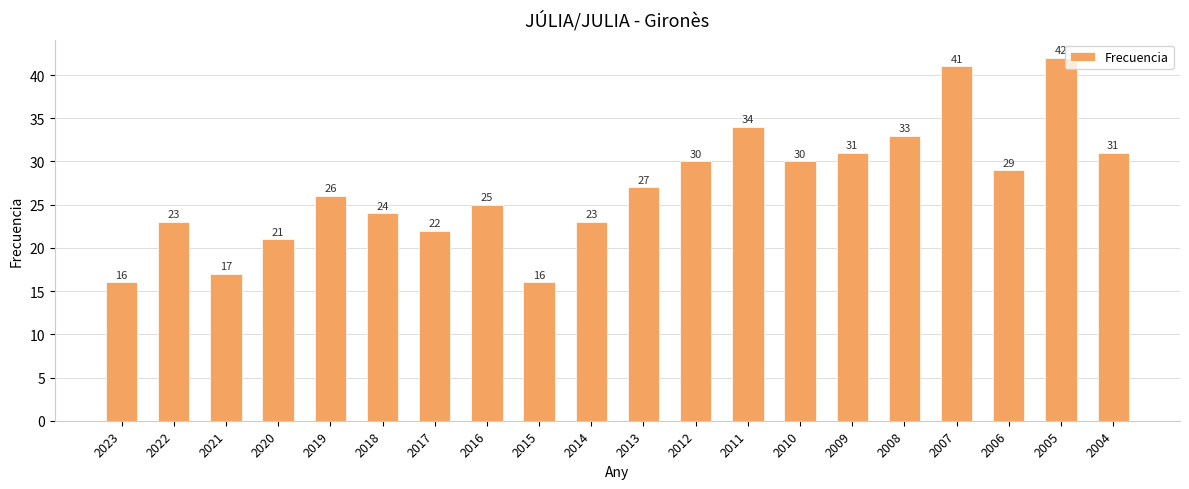

How many categories are shown in the chart?

20